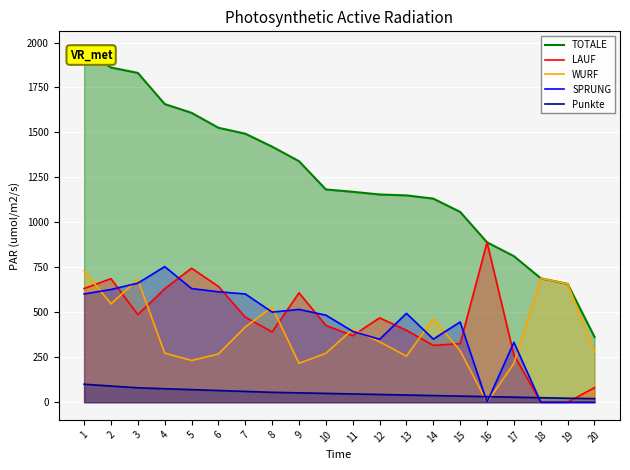

The value of TOTALE at 7 is 1493. True or false?

True